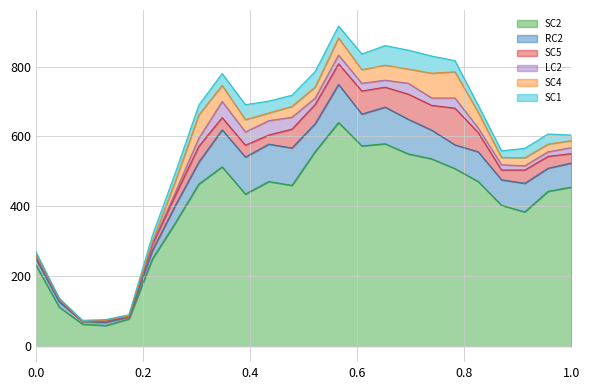

Does the chart have visible grid lines?

Yes